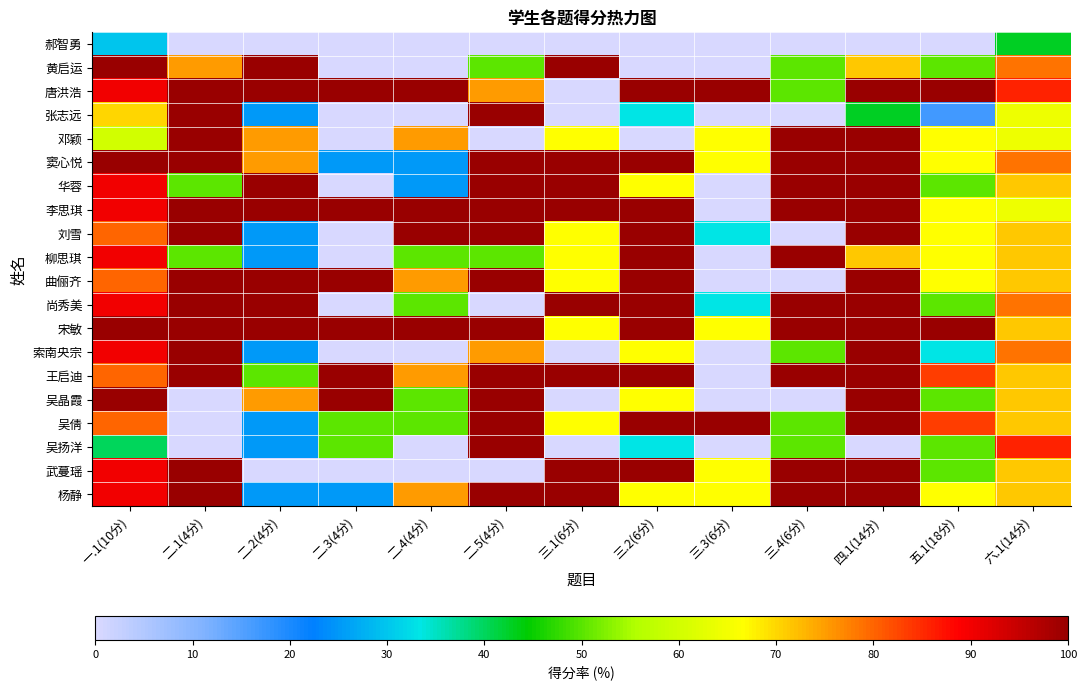

At 六.1(14分), list the series in order from smallest to largest.

郝智勇, 张志远, 邓颖, 李思琪, 华蓉, 刘雪, 柳思琪, 曲俪齐, 宋敏, 王启迪, 吴晶霞, 吴倩, 武蔓瑶, 杨静, 黄启运, 窦心悦, 尚秀美, 索南央宗, 唐洪浩, 吴扬洋